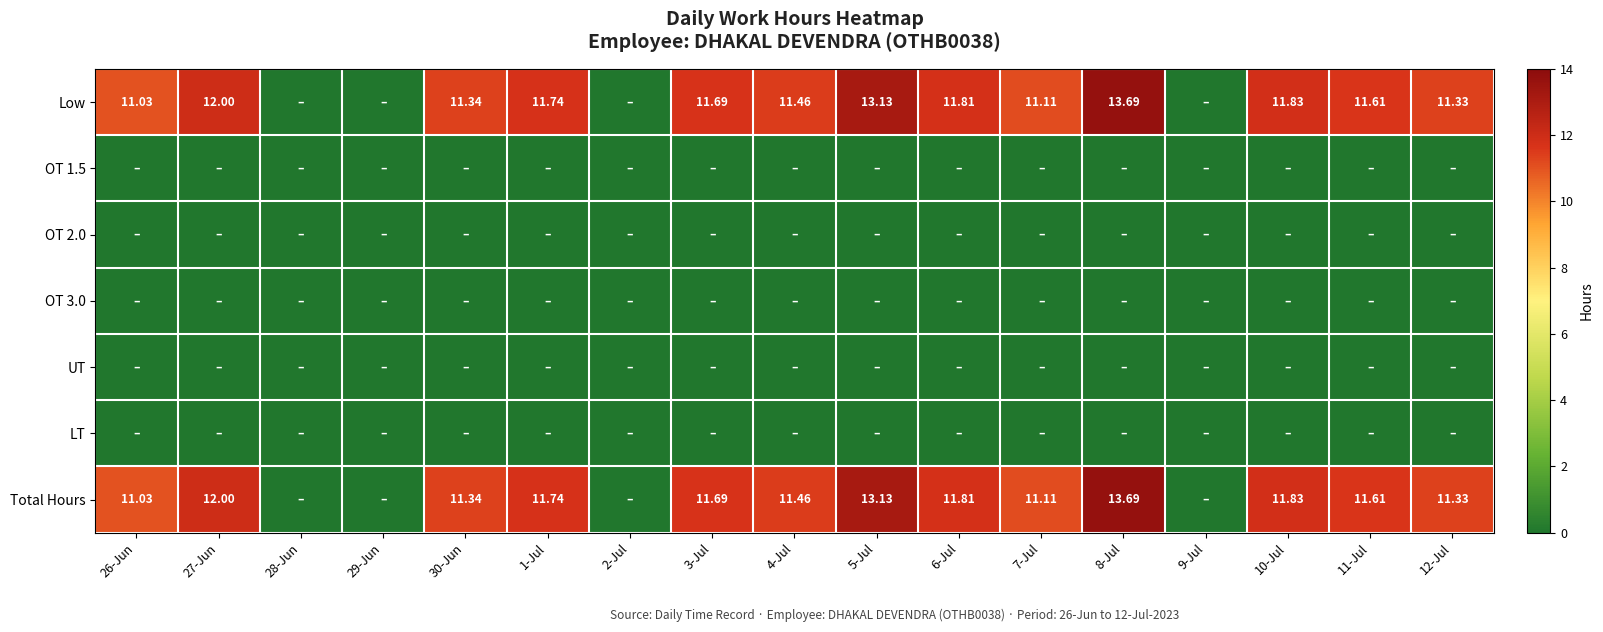

At 8-Jul, list the series in order from smallest to largest.

OT 1.5, OT 2.0, OT 3.0, UT, LT, Low, Total Hours